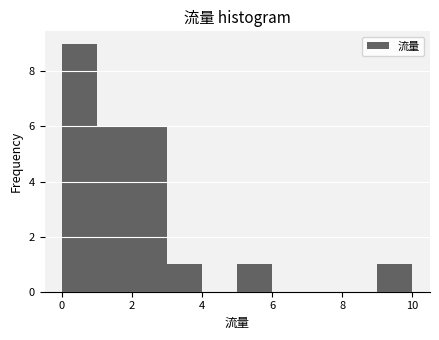

Which range on the x-axis has the tallest bar?

0 to 1